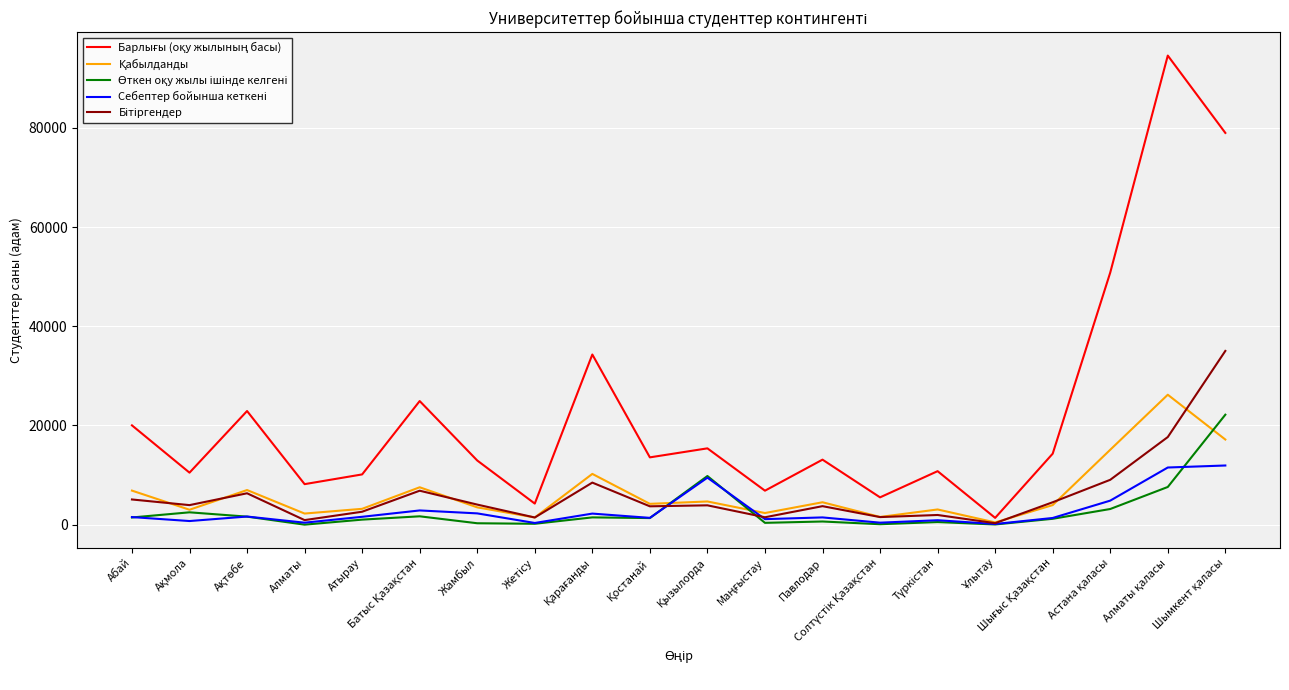

What is the greatest value displayed?

94600